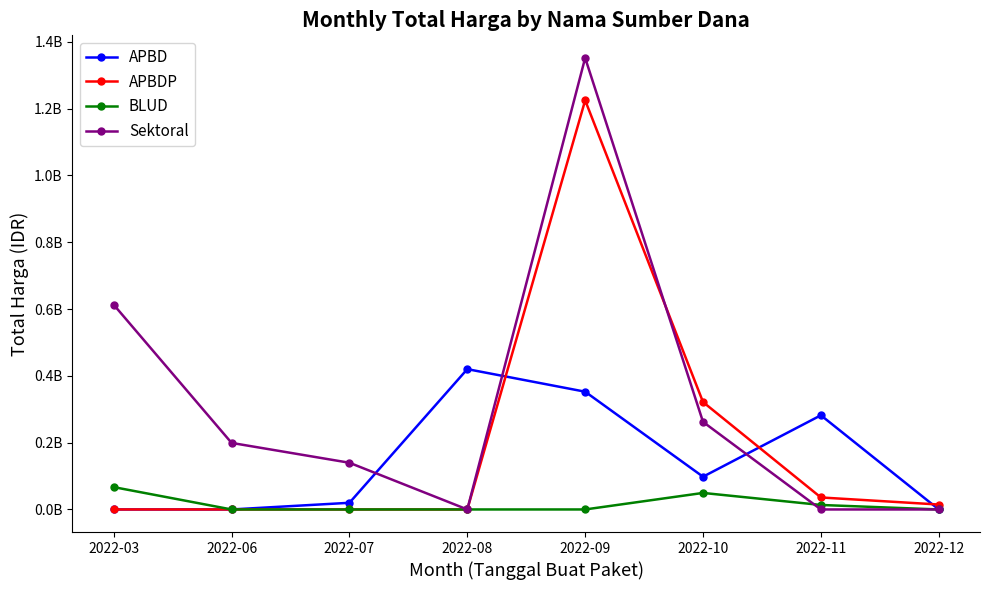

Rank the series by their average value, from lowest to highest.

BLUD, APBD, APBDP, Sektoral